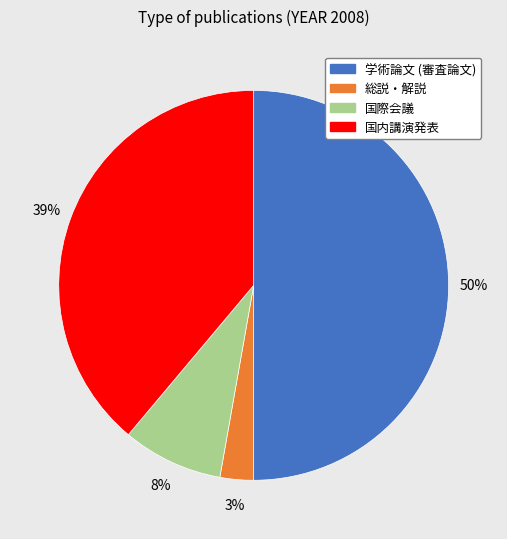

To the nearest percent, what is the combined percentage of 学術論文 (審査論文) and 総説・解説?

53%